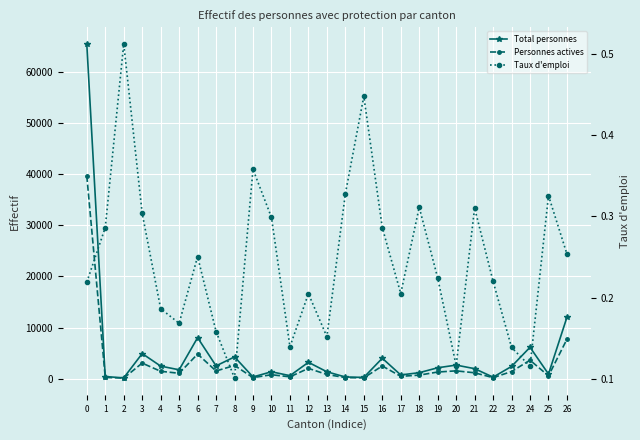

Reading left to right, transcribe all the data shown in this chart.

Total personnes: 0=65587.0	1=380.0	2=129.0	3=4889.0	4=2433.0	5=1705.0	6=8011.0	7=2478.0	8=4236.0	9=307.0	10=1320.0	11=557.0	12=3177.0	13=1320.0	14=296.0	15=216.0	16=3972.0	17=696.0	18=1142.0	19=2106.0	20=2631.0	21=1930.0	22=264.0	23=2370.0	24=6122.0	25=878.0	26=12019.0
Personnes actives: 0=39728.0	1=220.0	2=82.0	3=3019.0	4=1415.0	5=1026.0	6=4791.0	7=1476.0	8=2559.0	9=176.0	10=743.0	11=329.0	12=1989.0	13=789.0	14=180.0	15=134.0	16=2459.0	17=424.0	18=665.0	19=1270.0	20=1501.0	21=1121.0	22=168.0	23=1368.0	24=3592.0	25=519.0	26=7713.0
Taux d'emploi: 0=0.2	1=0.3	2=0.5	3=0.3	4=0.2	5=0.2	6=0.3	7=0.2	8=0.1	9=0.4	10=0.3	11=0.1	12=0.2	13=0.2	14=0.3	15=0.4	16=0.3	17=0.2	18=0.3	19=0.2	20=0.1	21=0.3	22=0.2	23=0.1	24=0.1	25=0.3	26=0.3